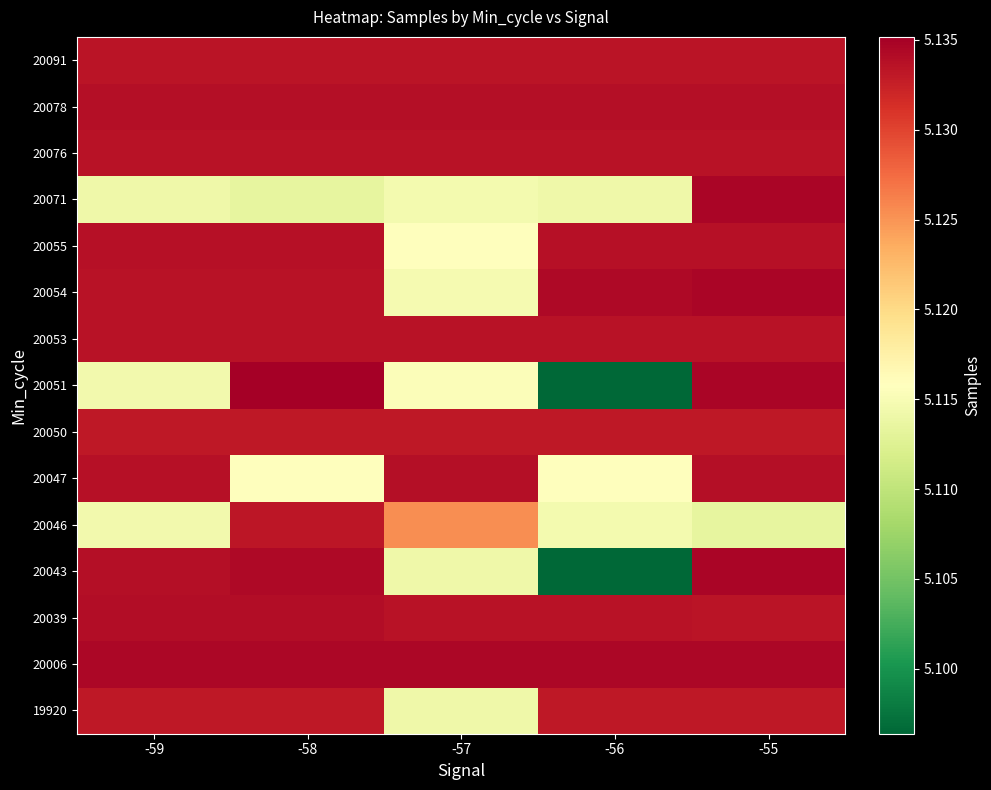

Reading right to left, list all the values displayed in this chart.

19920: -55=5133195	-56=5133195	-57=5114133	-58=5133195	-59=5133195
20006: -55=5134525	-56=5134525	-57=5134525	-58=5134525	-59=5134525
20039: -55=5133362	-56=5133513	-57=5133551	-58=5134099	-59=5134099
20043: -55=5134628	-56=5096380	-57=5114191	-58=5134384	-59=5133930
20046: -55=5113387	-56=5114608	-57=5125375	-58=5133231	-59=5114526
20047: -55=5133930	-56=5115636	-57=5133840	-58=5115759	-59=5133723
20050: -55=5133195	-56=5133195	-57=5133195	-58=5133195	-59=5133195
20051: -55=5134628	-56=5096380	-57=5115372	-58=5135168	-59=5114544
20053: -55=5133513	-56=5133513	-57=5133513	-58=5133513	-59=5133513
20054: -55=5134628	-56=5134386	-57=5114840	-58=5133637	-59=5133635
20055: -55=5133723	-56=5133723	-57=5115715	-58=5133723	-59=5133723
20071: -55=5134628	-56=5114132	-57=5114608	-58=5113387	-59=5114132
20076: -55=5133635	-56=5133635	-57=5133635	-58=5133635	-59=5133635
20078: -55=5133840	-56=5133840	-57=5133840	-58=5133840	-59=5133840
20091: -55=5133412	-56=5133412	-57=5133412	-58=5133412	-59=5133412